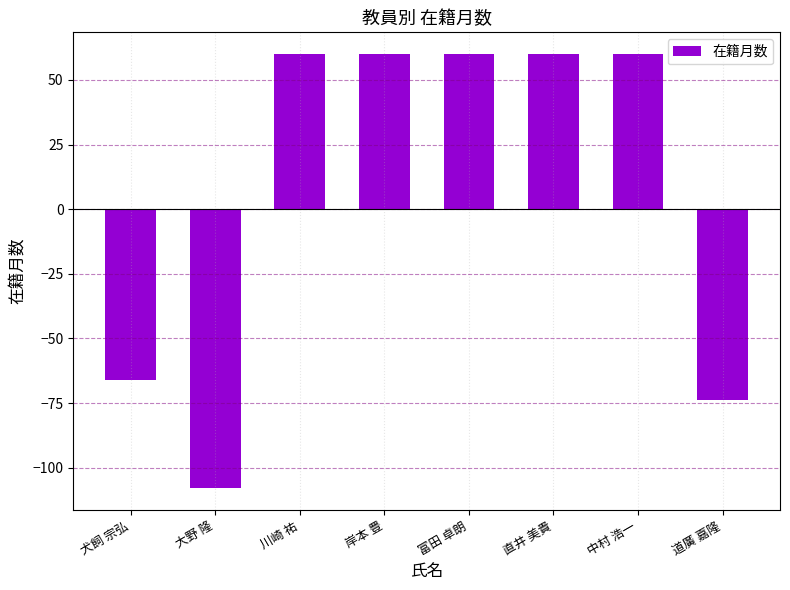

What is the difference between the second highest and minimum values?

168